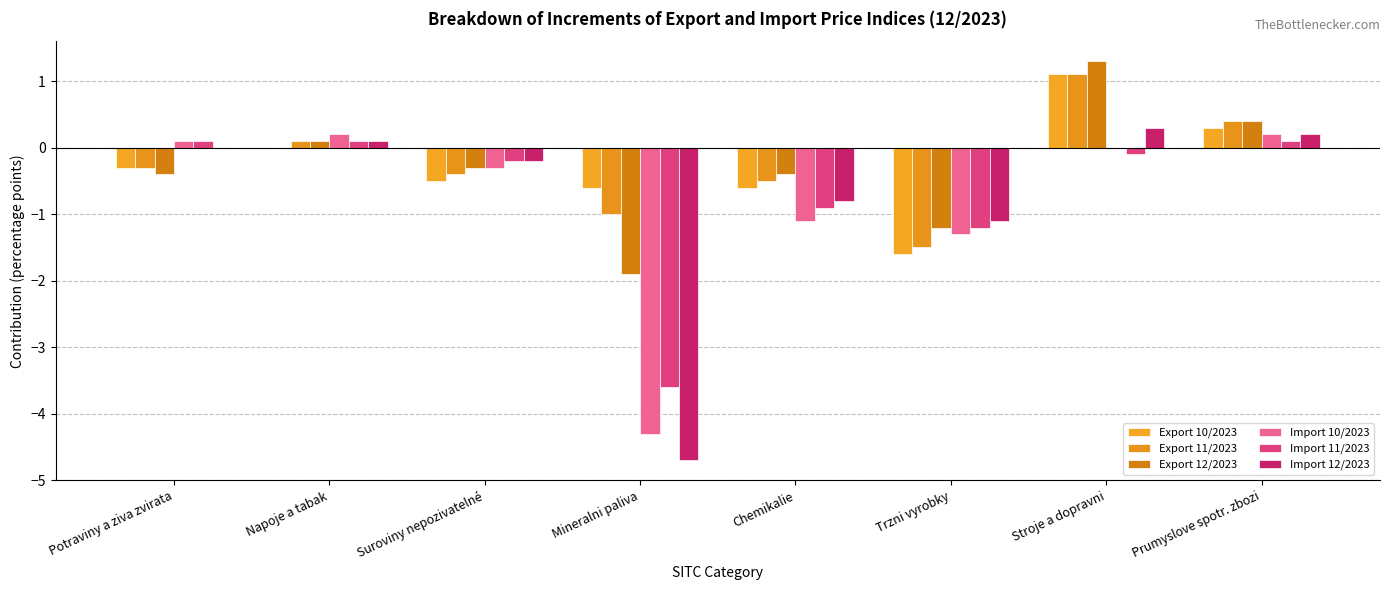

Which series has the largest total across all categories?

Export 11/2023